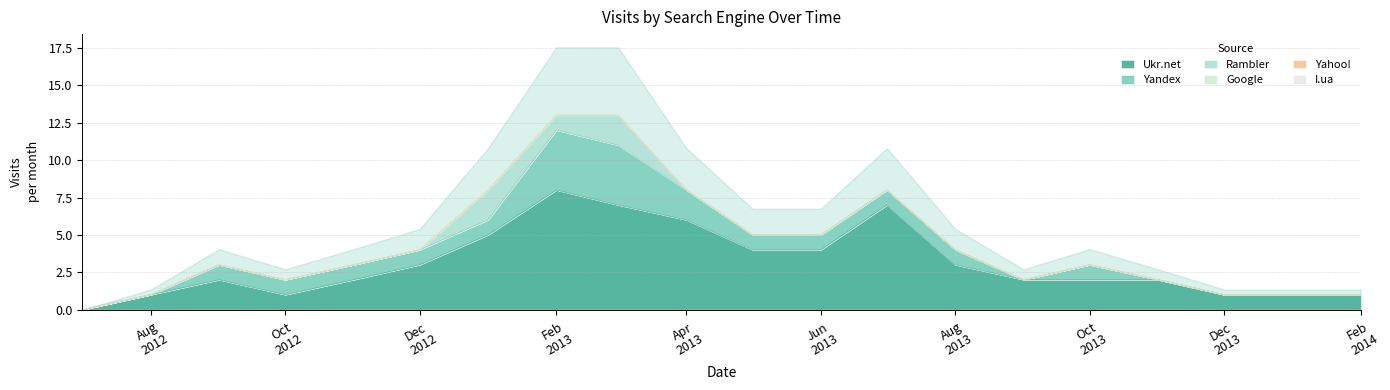

True or false: Rambler and I.ua cross at least once.

False